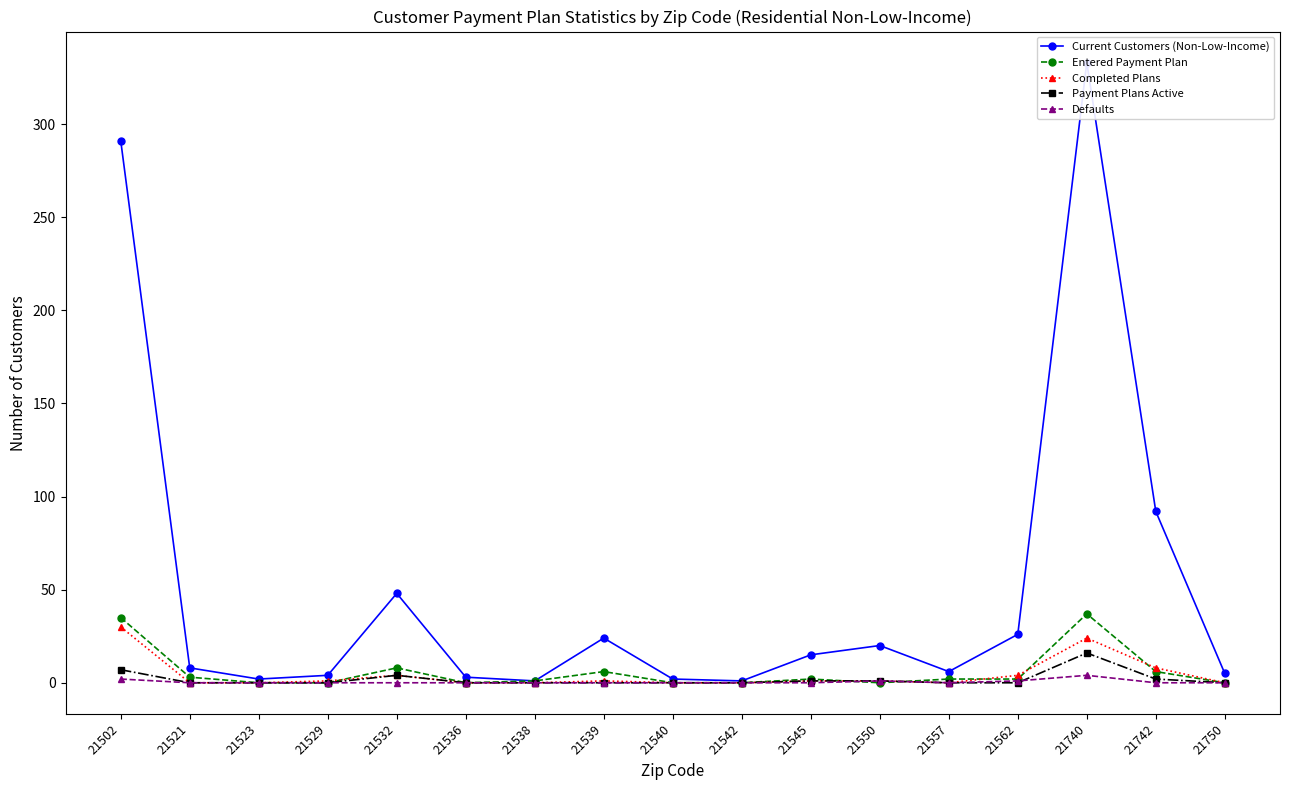

Reading left to right, extract all data points from this chart.

Current Customers (Non-Low-Income): 21502=291	21521=8	21523=2	21529=4	21532=48	21536=3	21538=1	21539=24	21540=2	21542=1	21545=15	21550=20	21557=6	21562=26	21740=333	21742=92	21750=5
Entered Payment Plan: 21502=35	21521=3	21523=0	21529=0	21532=8	21536=0	21538=1	21539=6	21540=0	21542=0	21545=2	21550=0	21557=2	21562=2	21740=37	21742=6	21750=0
Completed Plans: 21502=30	21521=0	21523=0	21529=1	21532=4	21536=0	21538=0	21539=1	21540=0	21542=0	21545=1	21550=1	21557=0	21562=4	21740=24	21742=8	21750=0
Payment Plans Active: 21502=7	21521=0	21523=0	21529=0	21532=4	21536=0	21538=0	21539=0	21540=0	21542=0	21545=1	21550=1	21557=0	21562=0	21740=16	21742=2	21750=0
Defaults: 21502=2	21521=0	21523=0	21529=0	21532=0	21536=0	21538=0	21539=0	21540=0	21542=0	21545=0	21550=1	21557=0	21562=1	21740=4	21742=0	21750=0